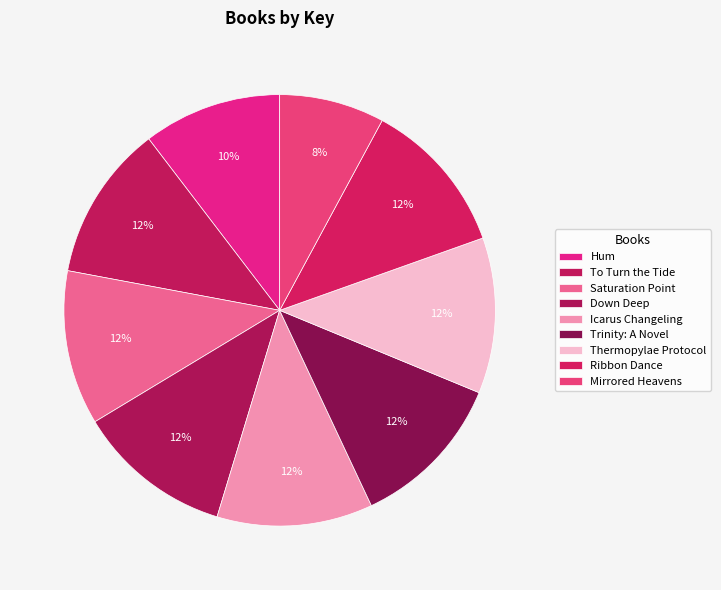

To the nearest percent, what is the combined percentage of Thermopylae Protocol and Trinity: A Novel?

23%